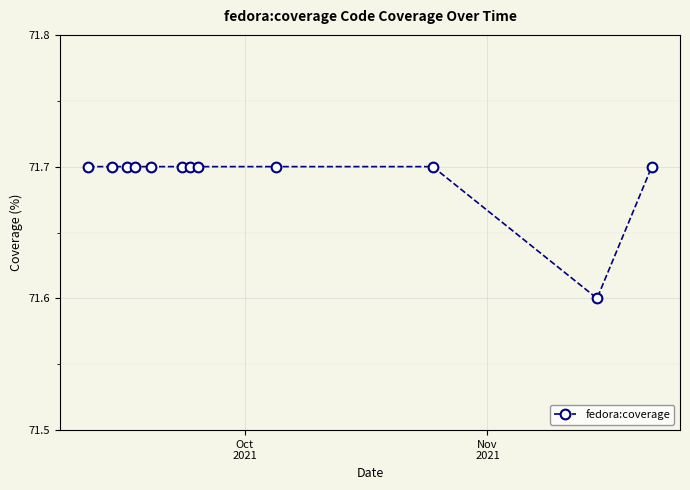

Count the values in the range 71 to 72.

12